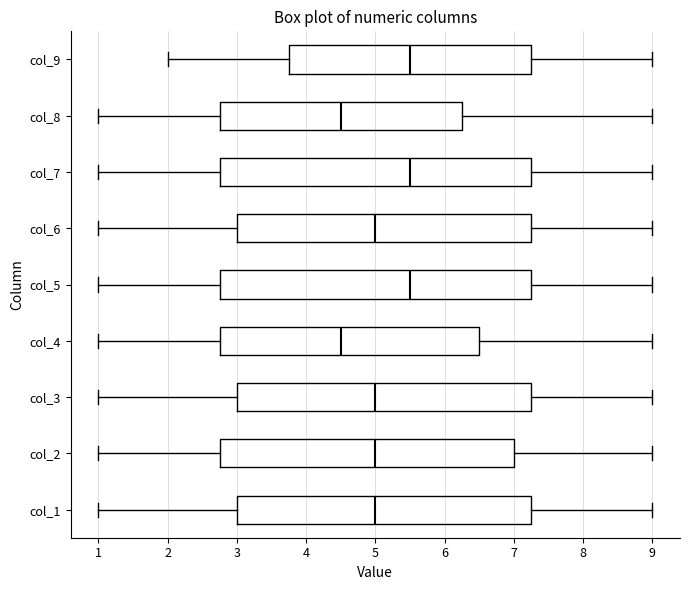

Reading bottom to top, read every box against the x-axis: the position of its median line, the range the box covers, and the ends of its whiskers. The values are not printed on the chart, so give them approximately, as read against the axis.

col_1: median 5.0, box 3.0 to 7.3, whiskers 1.0 to 9.0
col_2: median 5.0, box 2.8 to 7.0, whiskers 1.0 to 9.0
col_3: median 5.0, box 3.0 to 7.3, whiskers 1.0 to 9.0
col_4: median 4.5, box 2.8 to 6.5, whiskers 1.0 to 9.0
col_5: median 5.5, box 2.8 to 7.3, whiskers 1.0 to 9.0
col_6: median 5.0, box 3.0 to 7.3, whiskers 1.0 to 9.0
col_7: median 5.5, box 2.8 to 7.3, whiskers 1.0 to 9.0
col_8: median 4.5, box 2.8 to 6.3, whiskers 1.0 to 9.0
col_9: median 5.5, box 3.8 to 7.3, whiskers 2.0 to 9.0